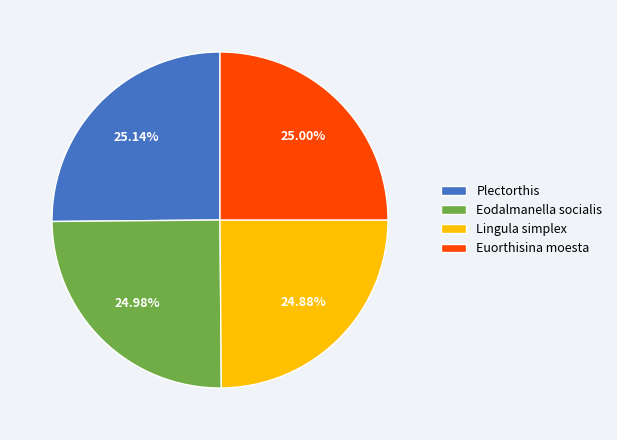

To the nearest percent, what portion does Euorthisina moesta represent?

25%